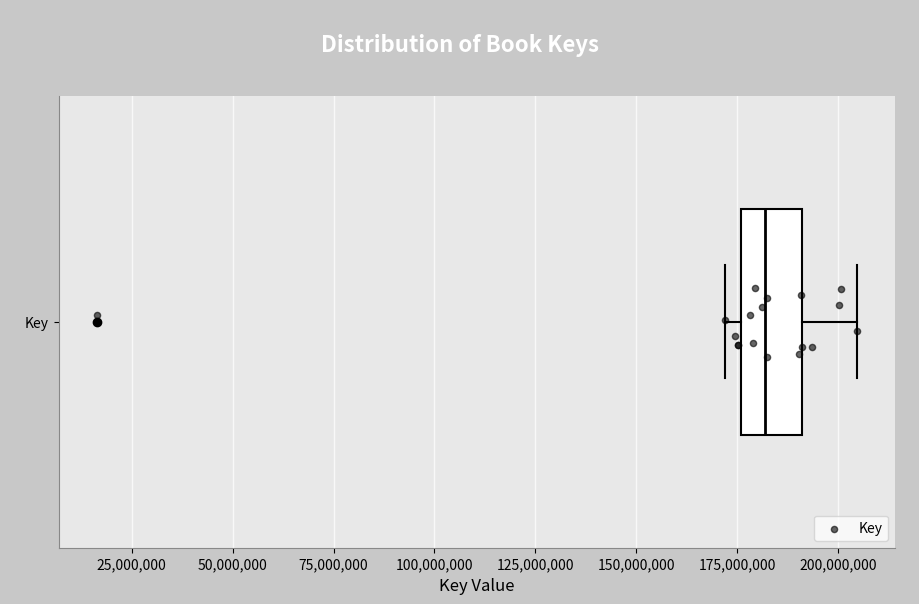

Where is the left edge of the box for Key on the x-axis? The values are not printed on the chart, so give them approximately, as read against the axis.

175000000